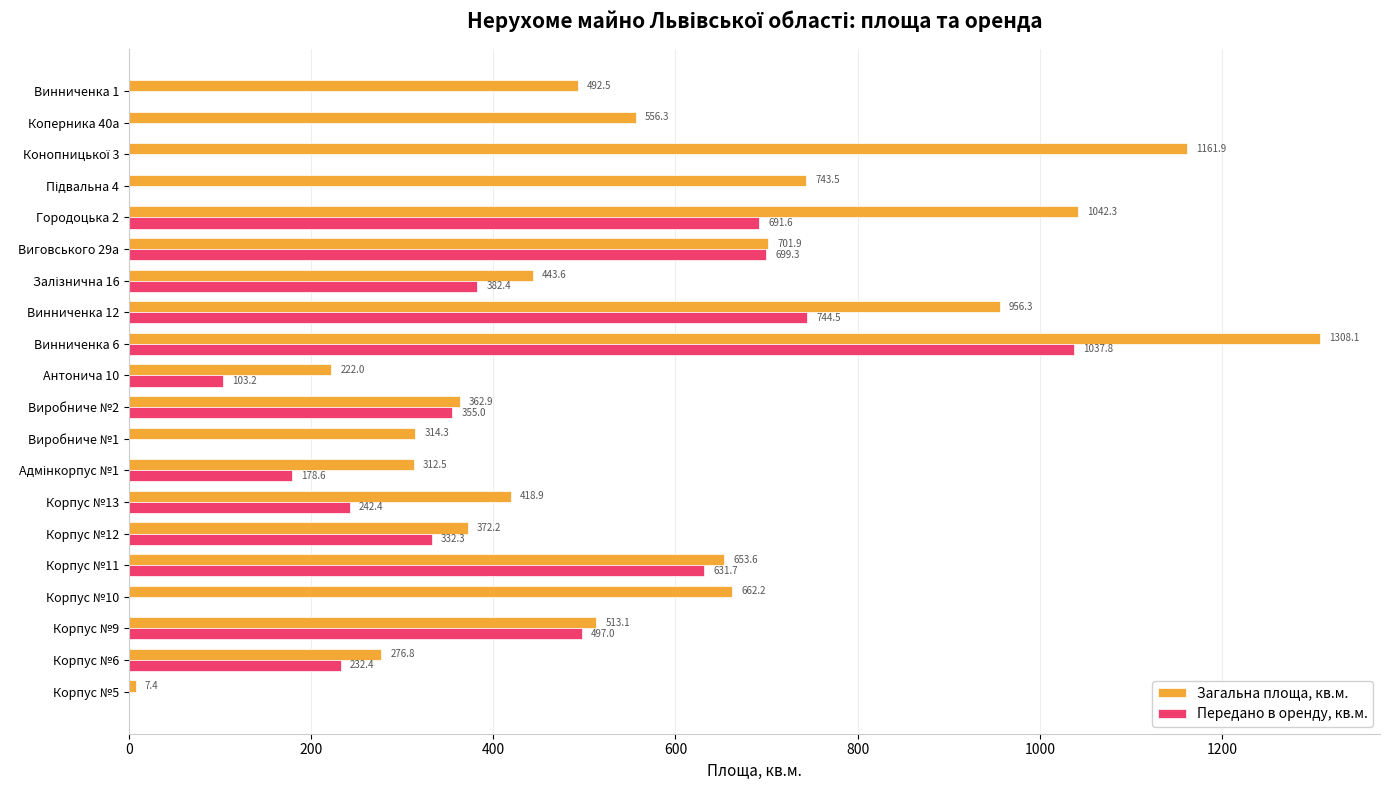

How many distinct data groups are displayed?

2